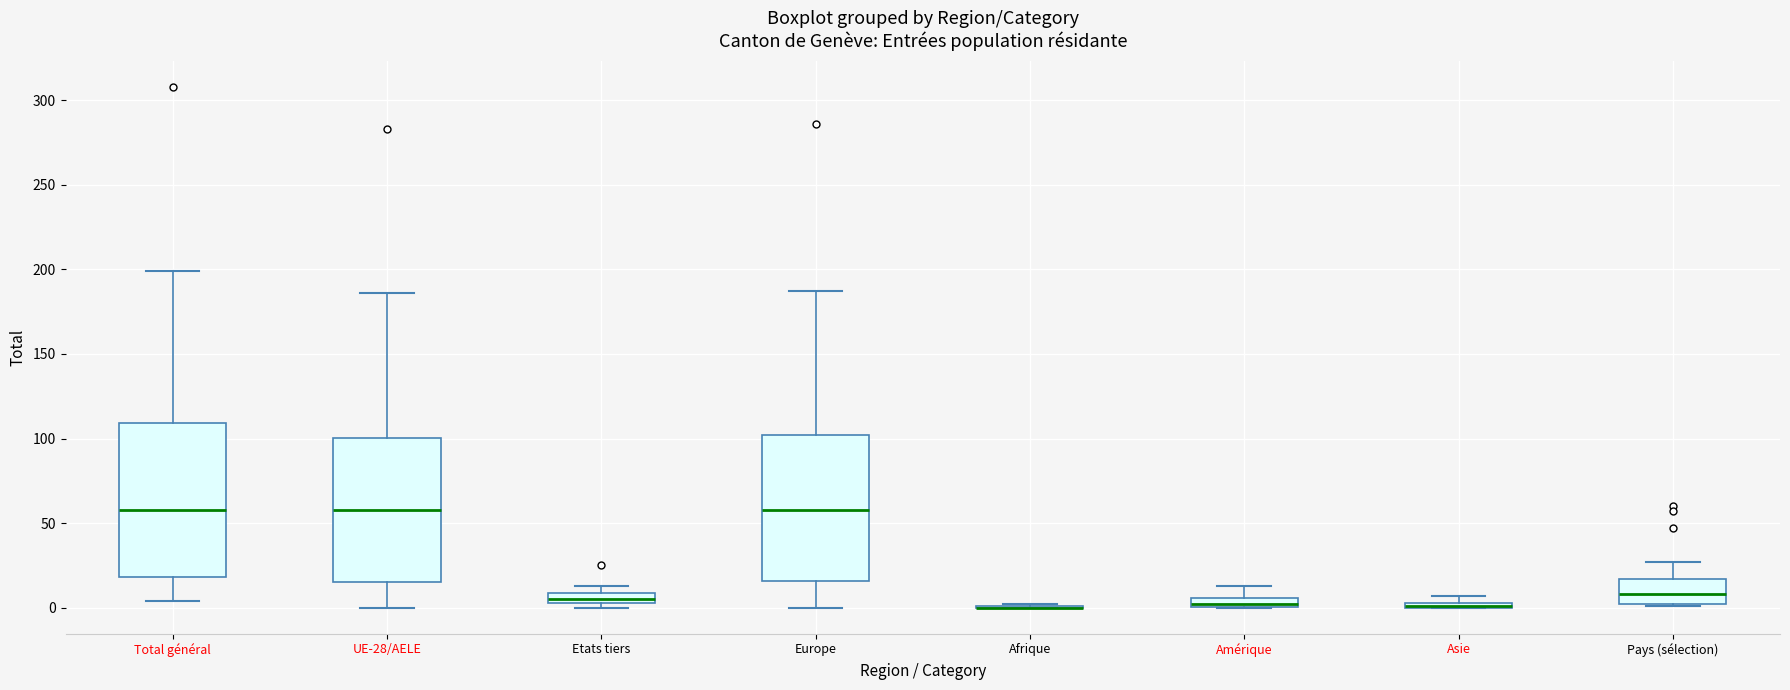

Comparing the boxes themselves (not the whiskers), which one is the tallest?

Total général